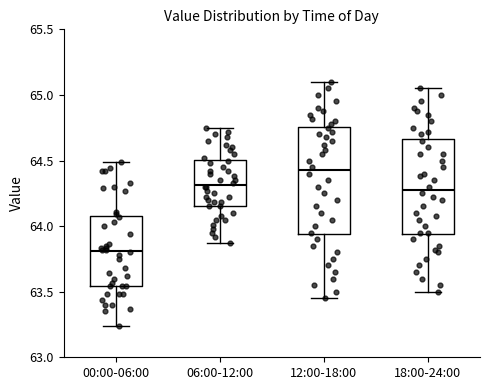

Which box is the tallest, from its lower edge to its upper edge?

12:00-18:00